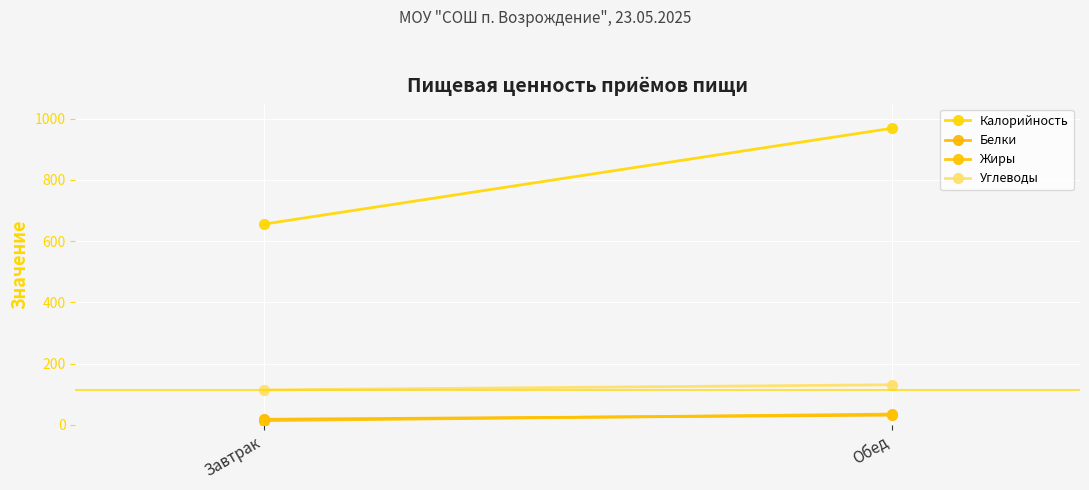

True or false: Калорийность has a value of 923.5 at Завтрак.

False